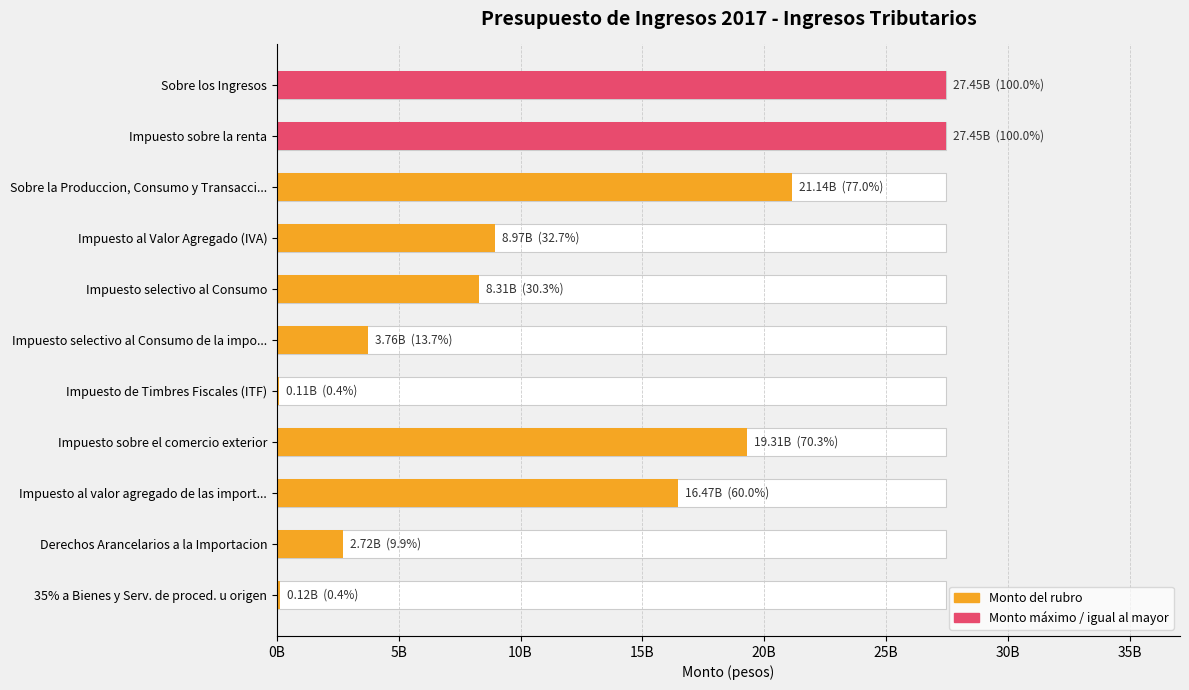

How many data points does each series have?

11